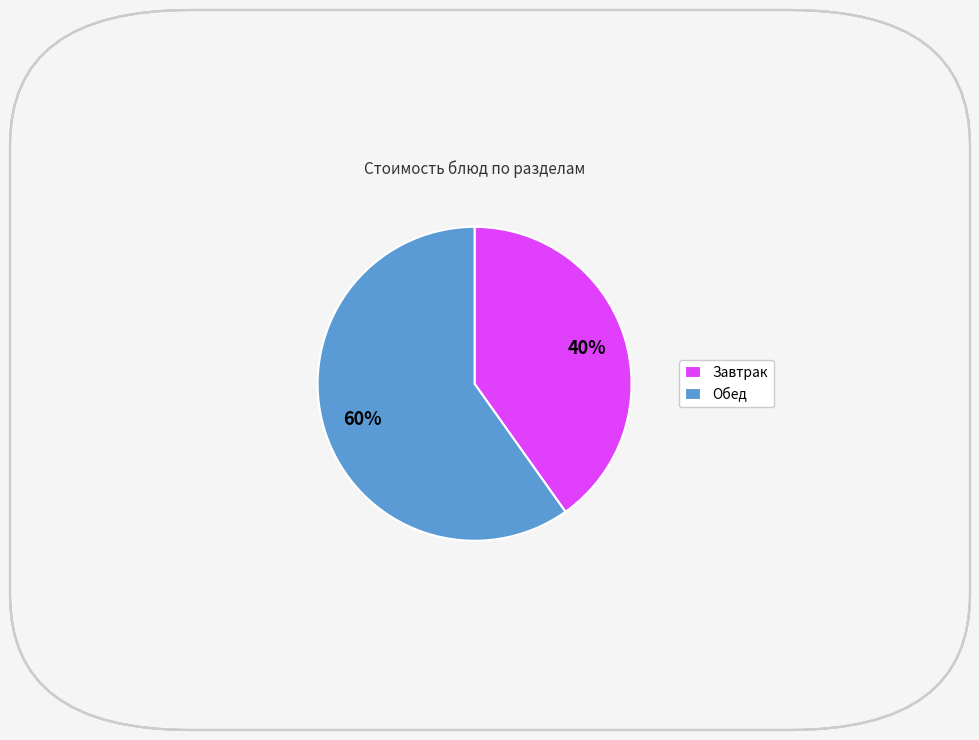

Is there a majority slice in this chart?

Yes